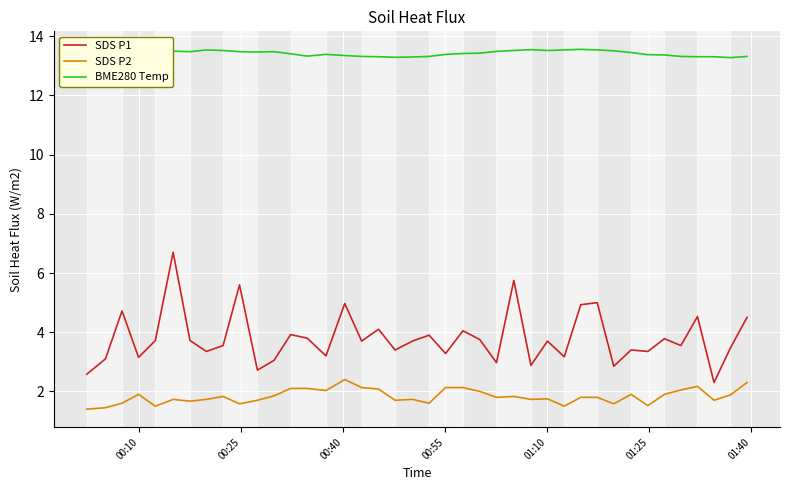

Rank the series by their maximum value, from lowest to highest.

SDS P2, SDS P1, BME280 Temp